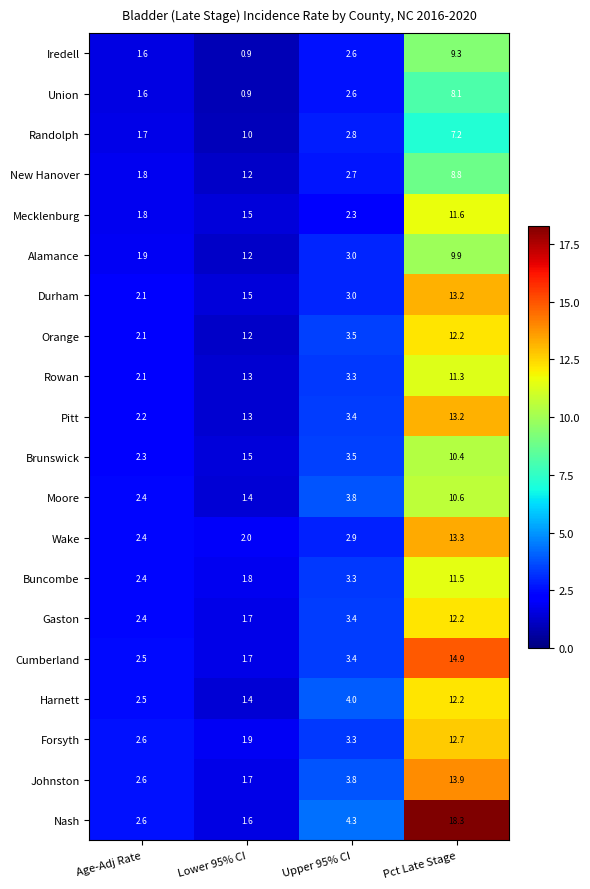

What is the spread (max minus min) of values at Pct Late Stage?

11.1